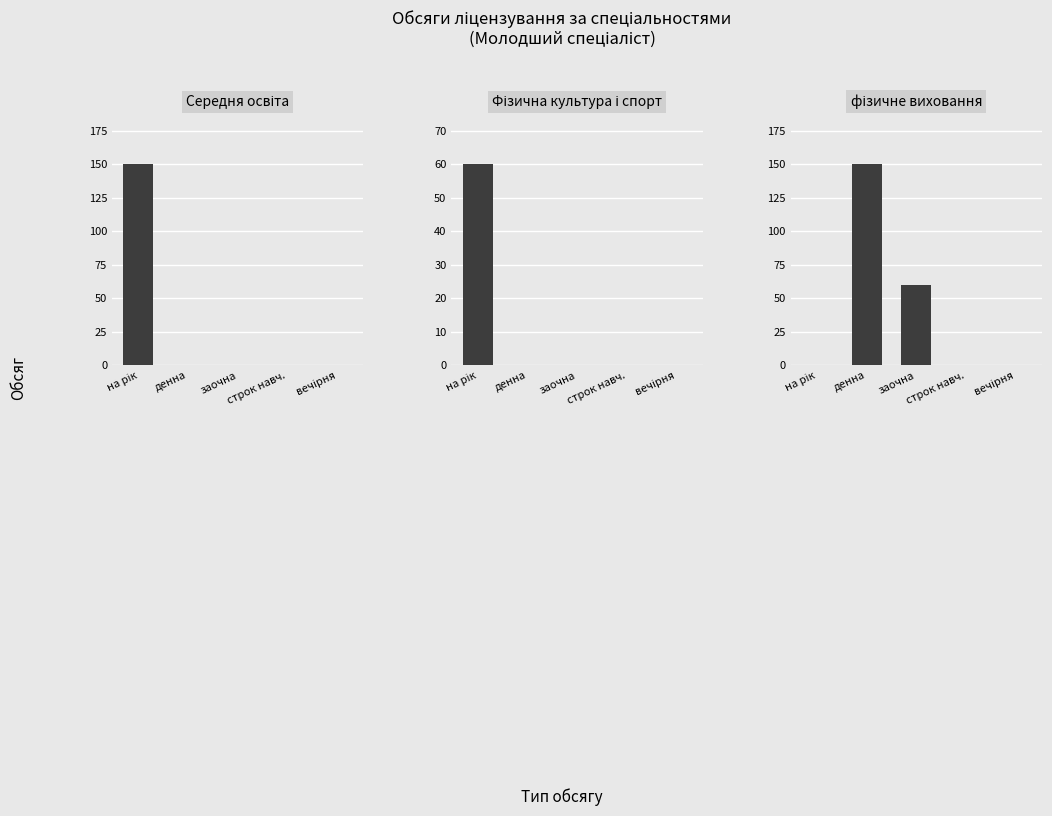

How many distinct data groups are displayed?

3